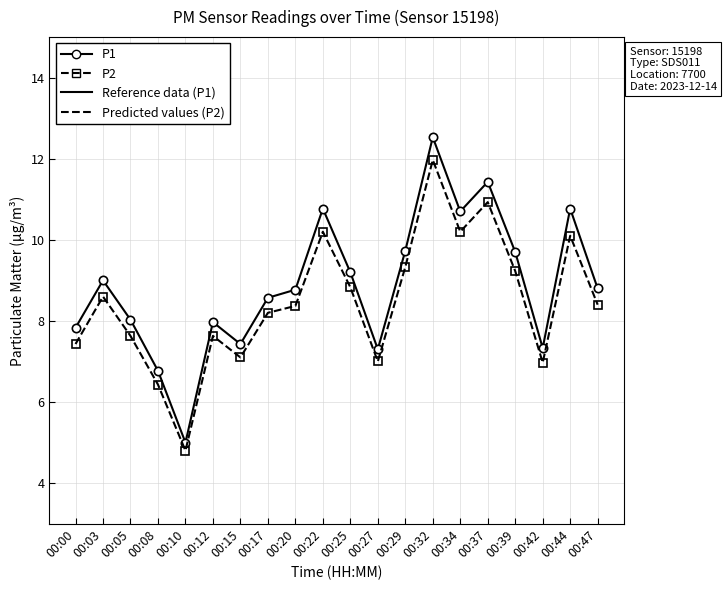

What is the value of the P1 point at the 18th from the left?

7.3